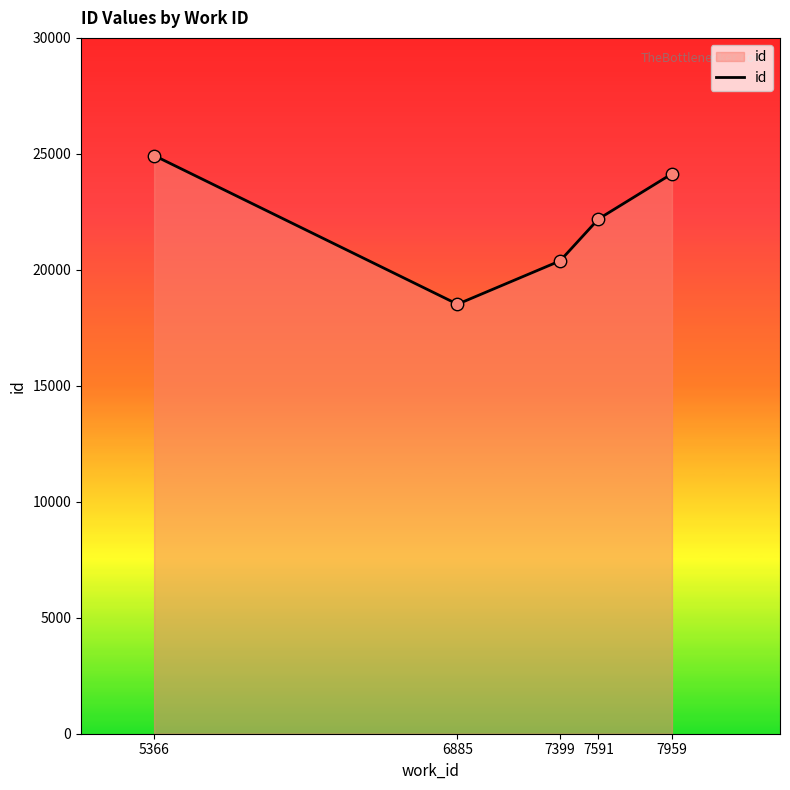

Which has a higher value, 7959 or 5366?

5366